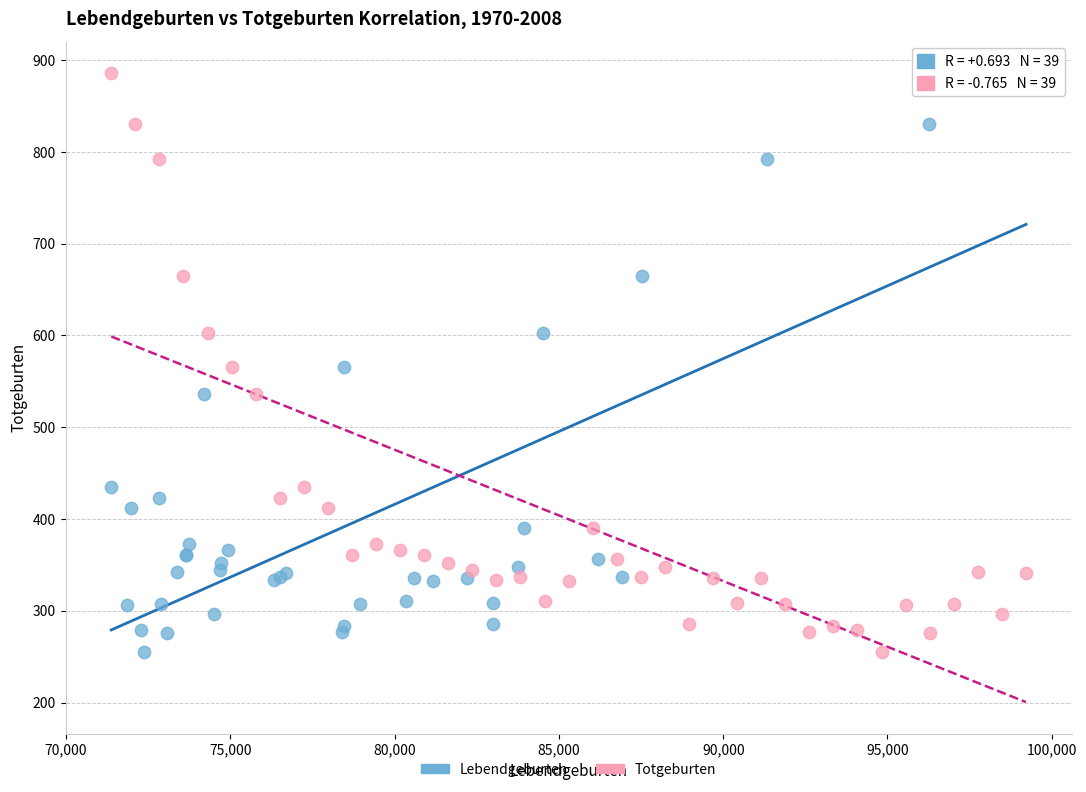

What are all the series names shown in the legend?

Lebendgeburten, Totgeburten